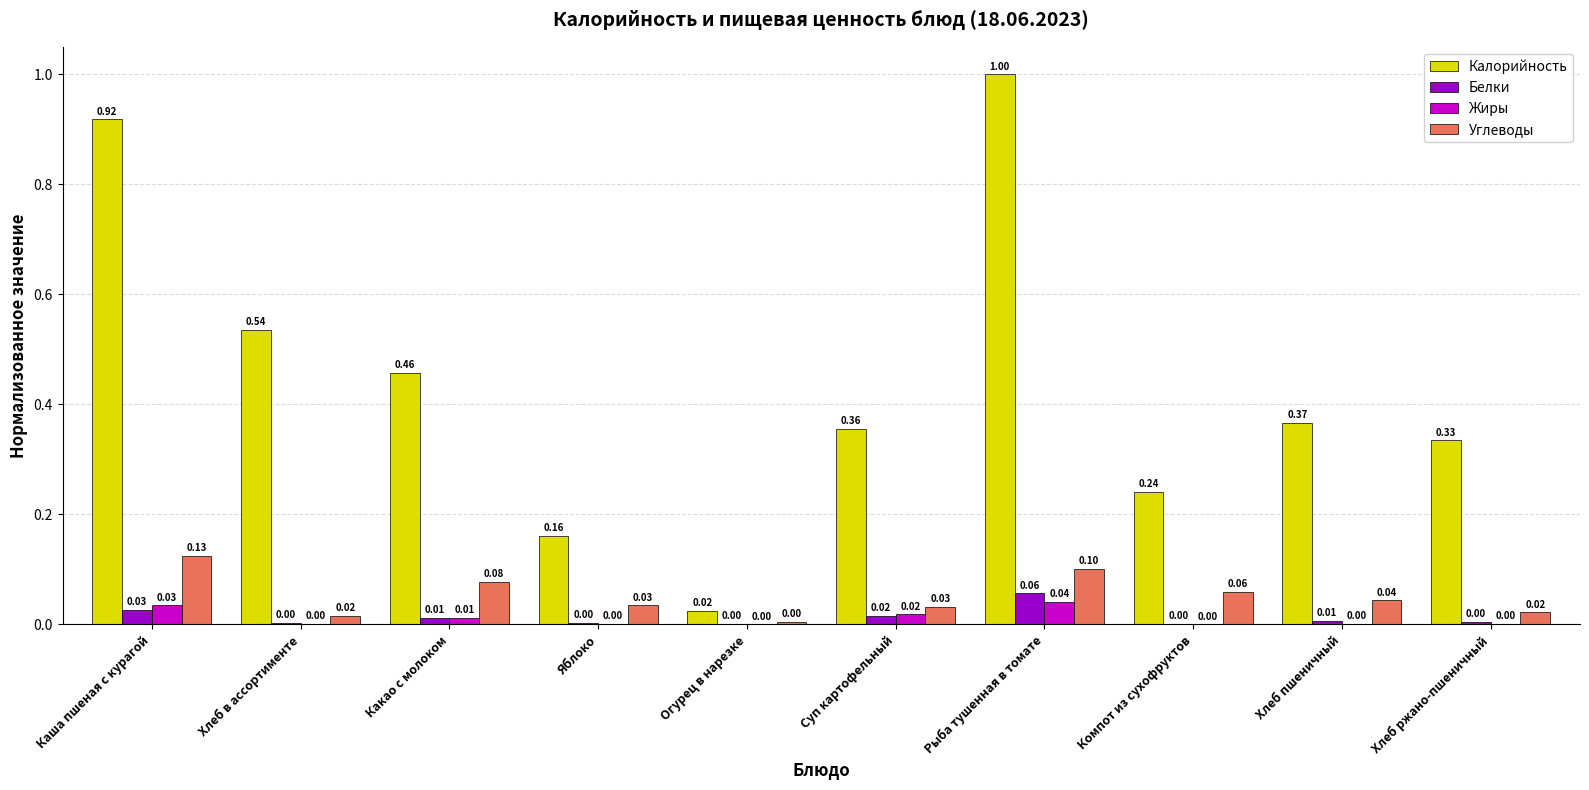

Which label corresponds to the largest value in the chart?

Рыба тушенная в томате